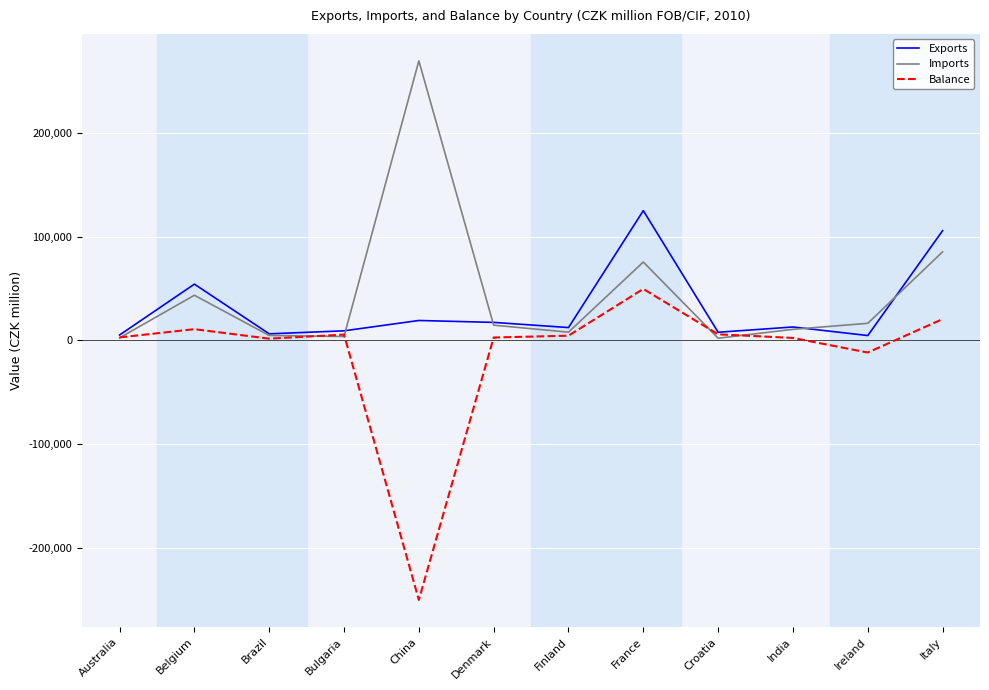

The value of Balance at China is -387915. True or false?

False